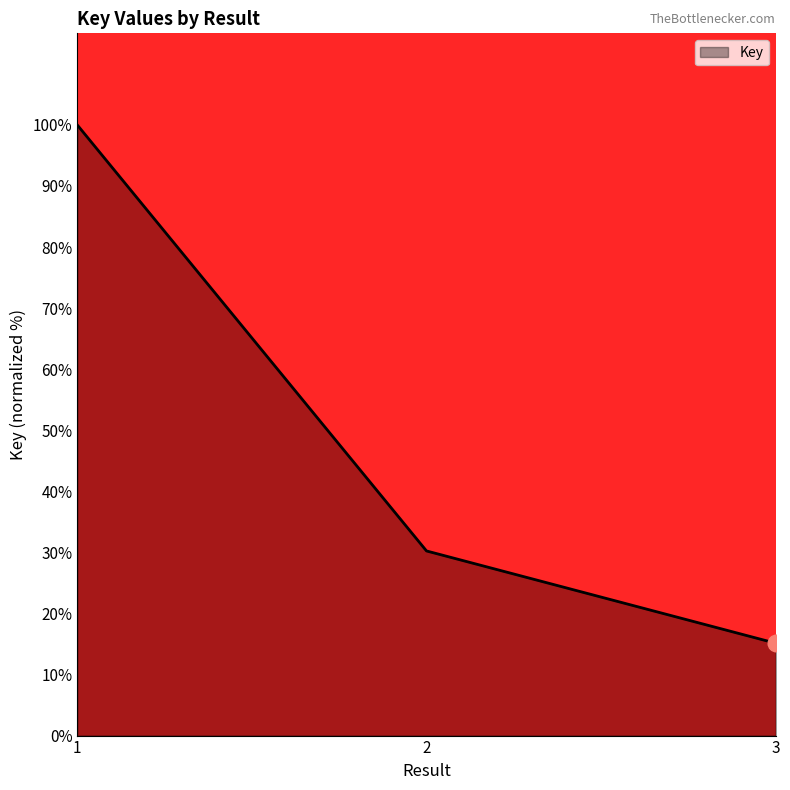

The value at 3 is 23.3. True or false?

False